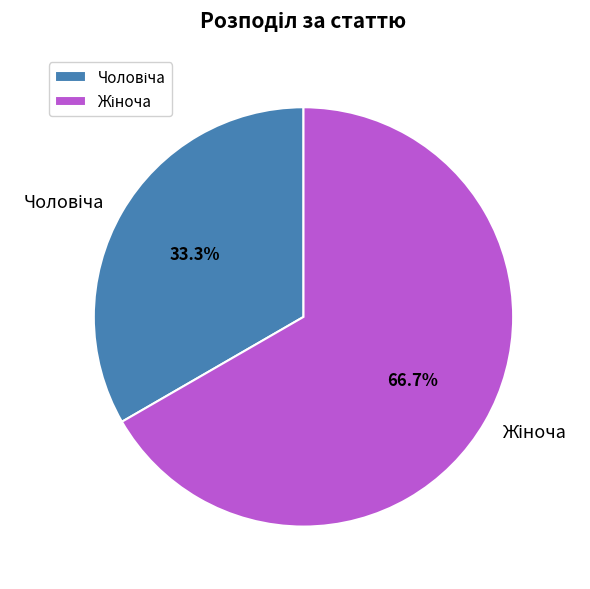

Is there a majority slice in this chart?

Yes